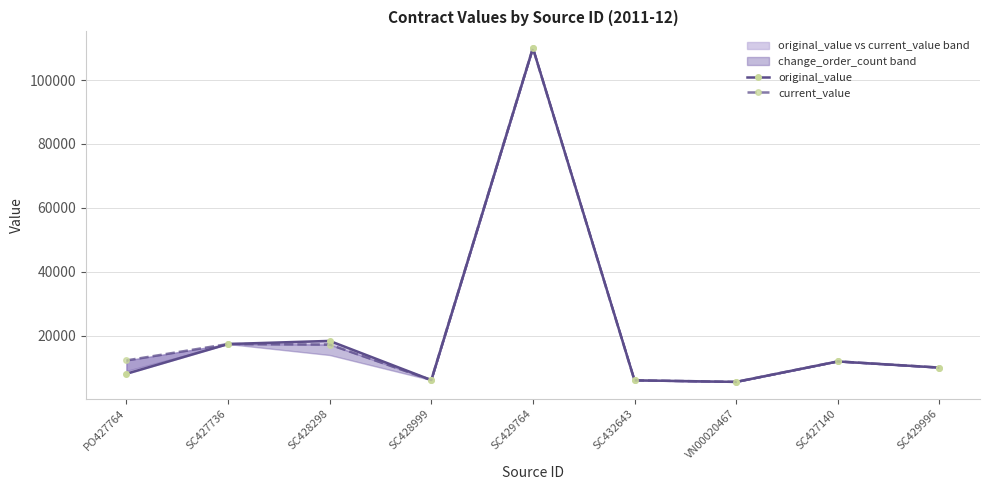

Reading left to right, list all the values displayed in this chart.

original_value: 8065	17370	18350	6100	110000	6020	5525	11930	10000
current_value: 12240	17370	17208	6100	110000	6020	5525	11930	10000